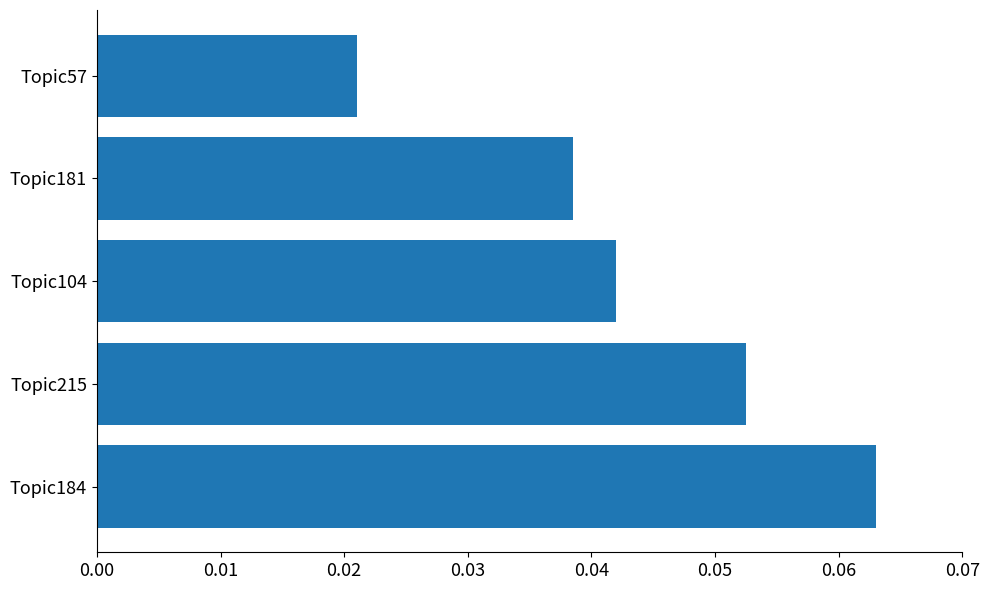

How many categories are shown in the chart?

5